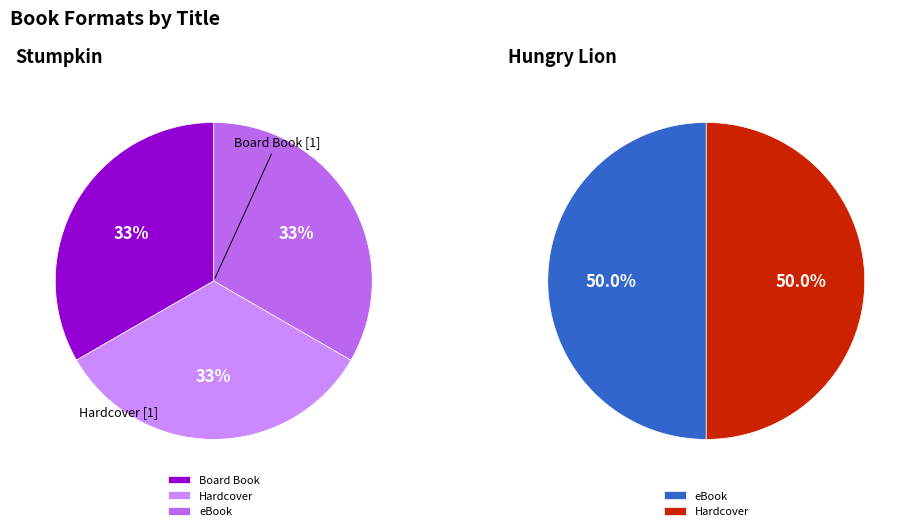

What is the smallest slice in the pie chart?

Board Book